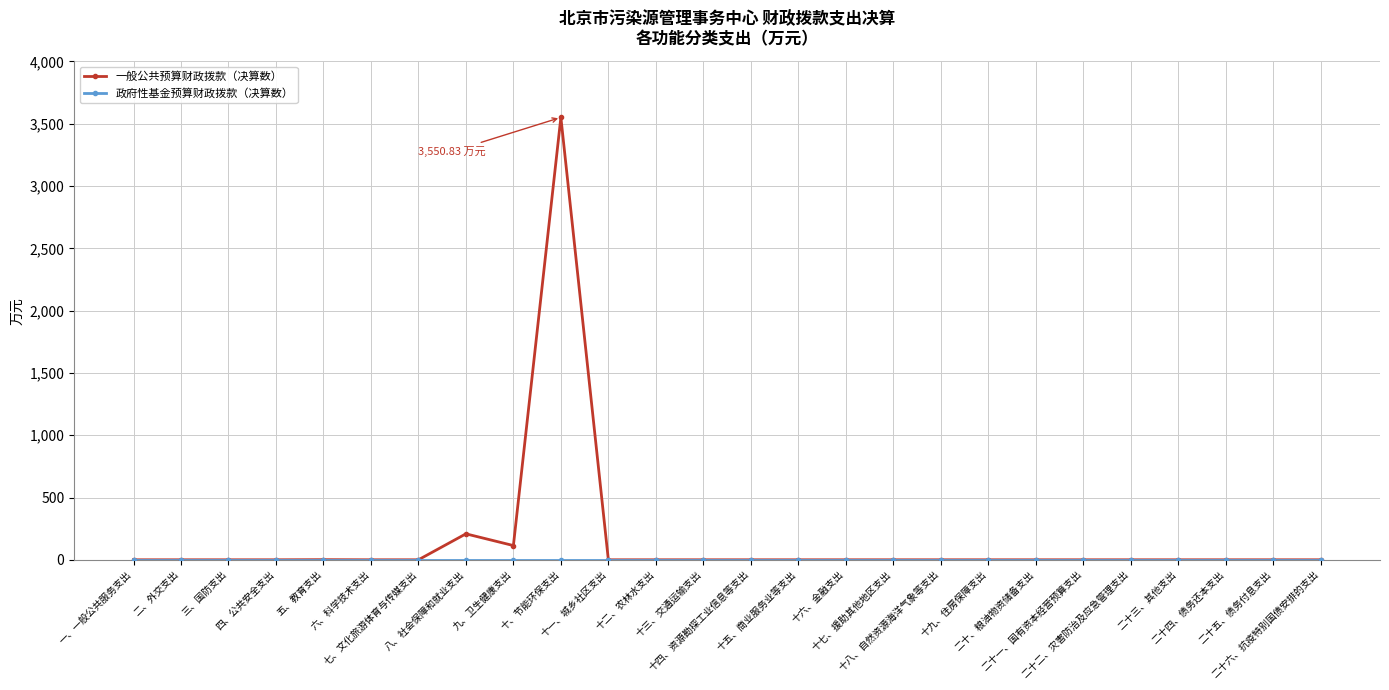

Which series has the largest range (max minus min)?

一般公共预算财政拨款（决算数）